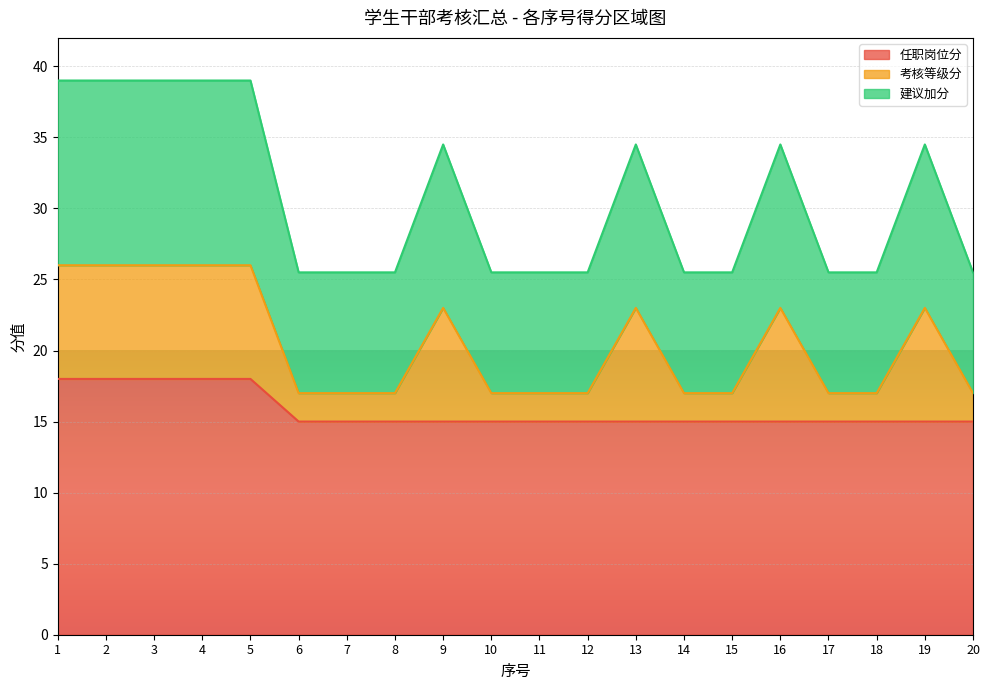

How many lines are shown in the chart?

3